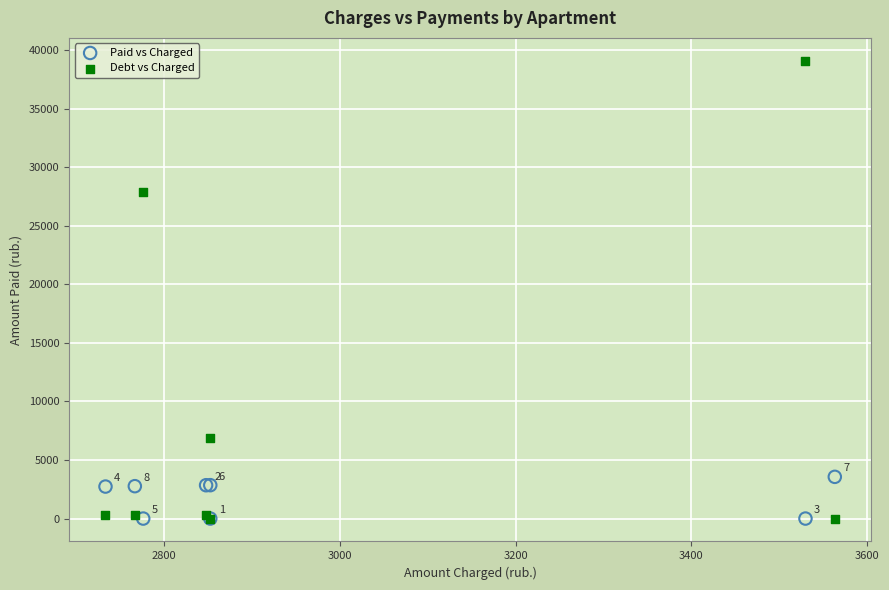

In the Paid vs Charged series, what Y value is closest to 1781?

2733.2